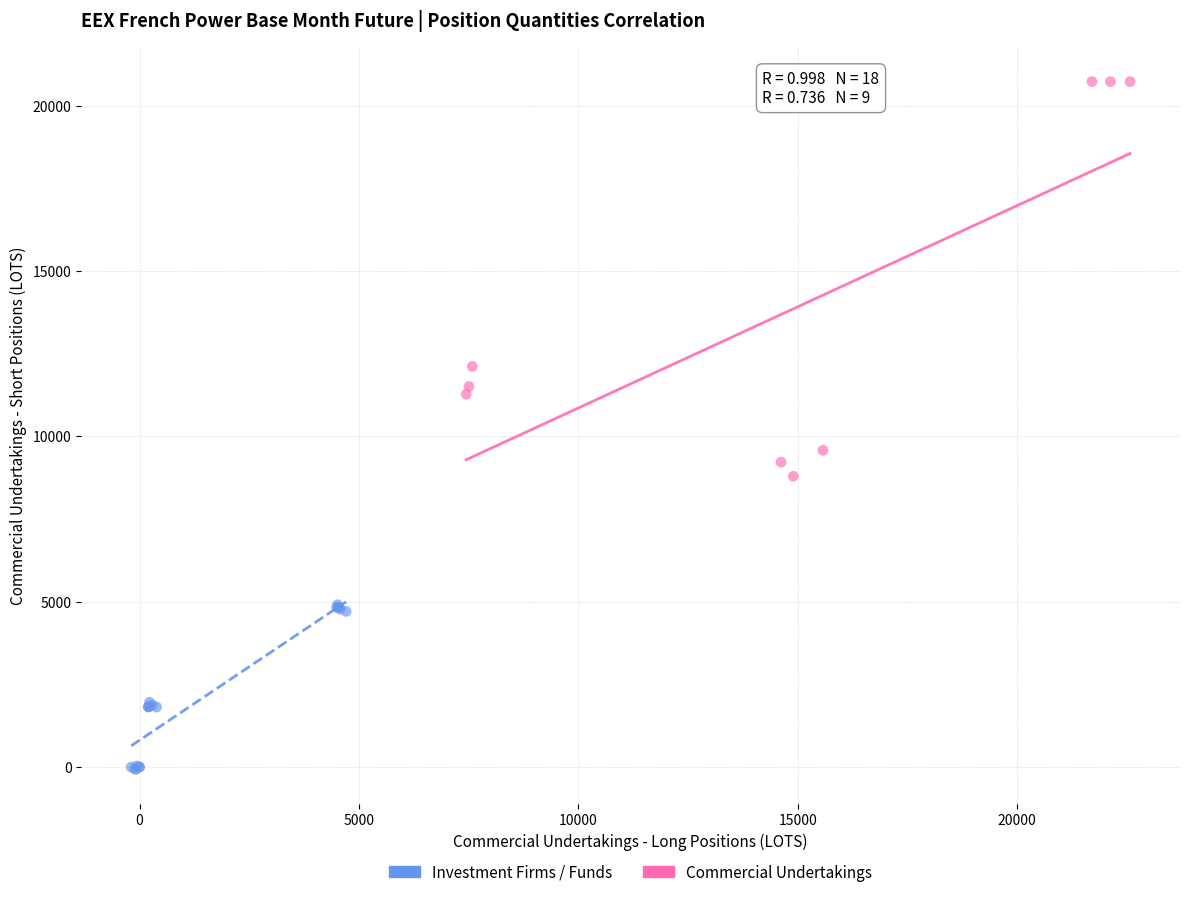

Which series has the largest Y range (max minus min)?

Commercial Undertakings